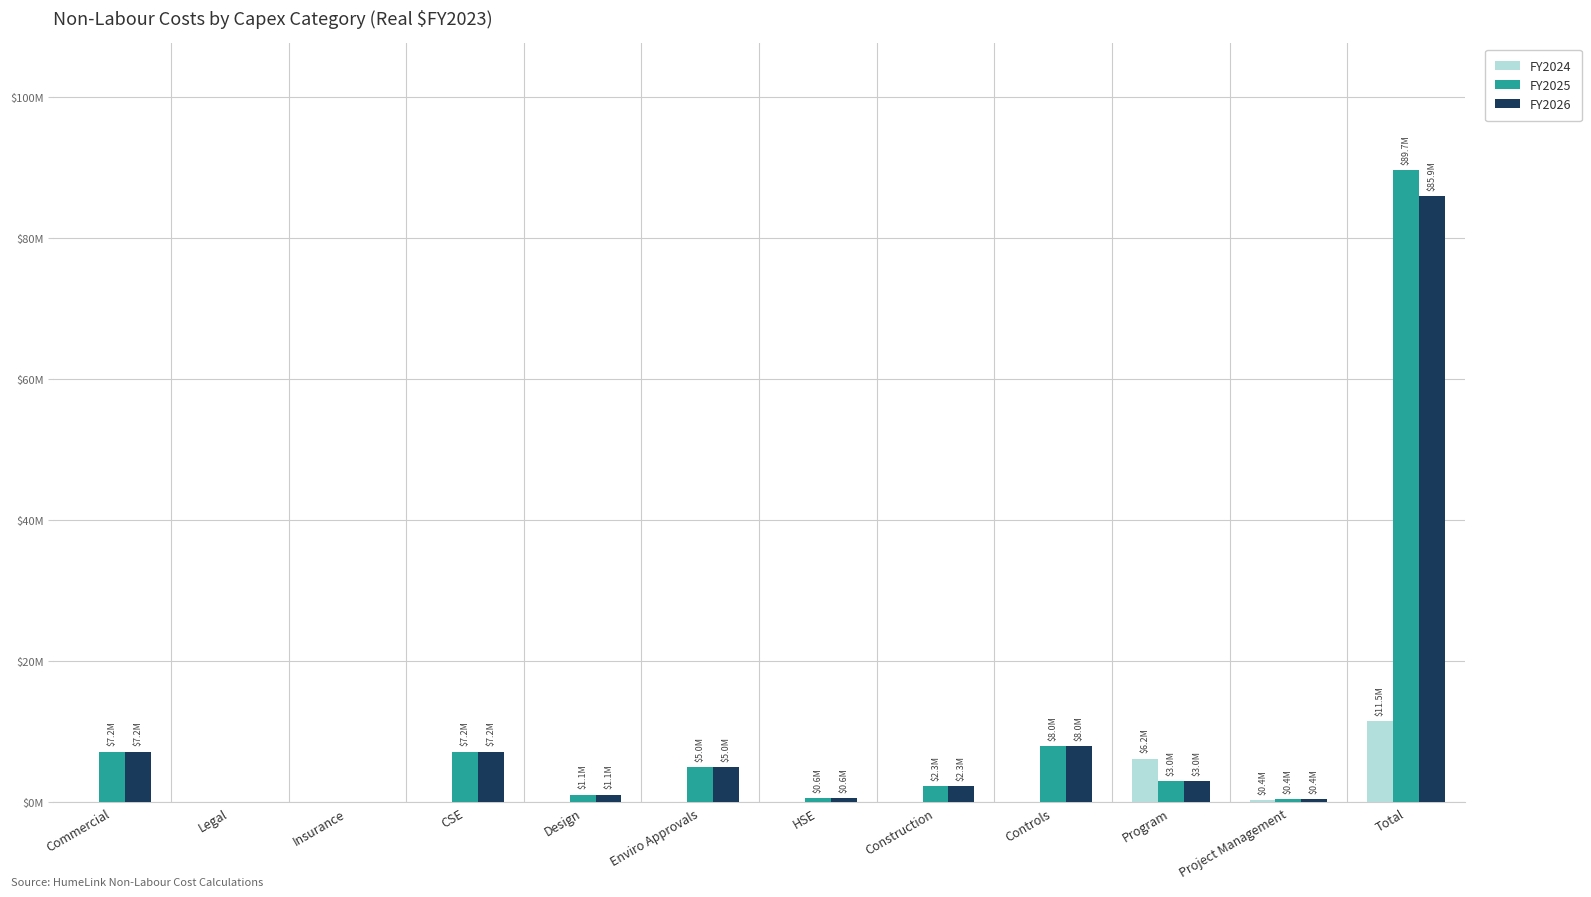

Are the bars grouped side by side (vs. stacked)?

Yes